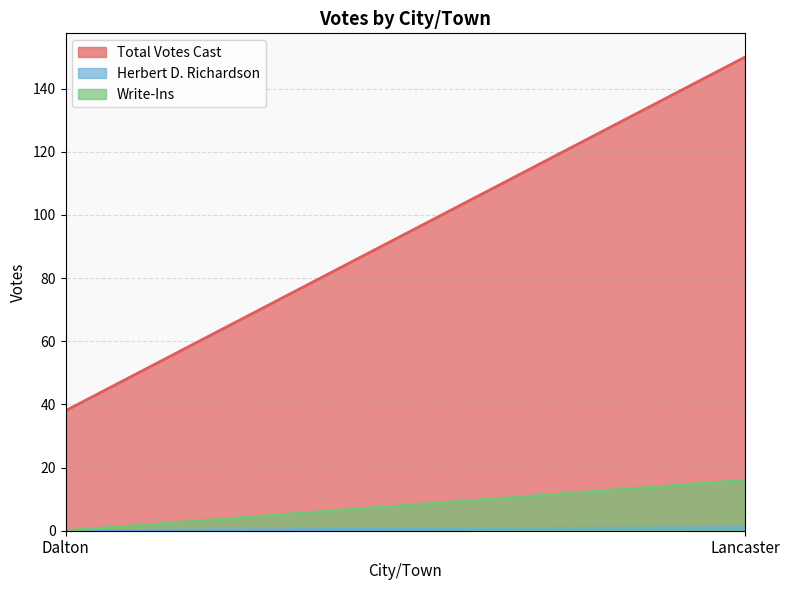

Does the chart have visible grid lines?

Yes